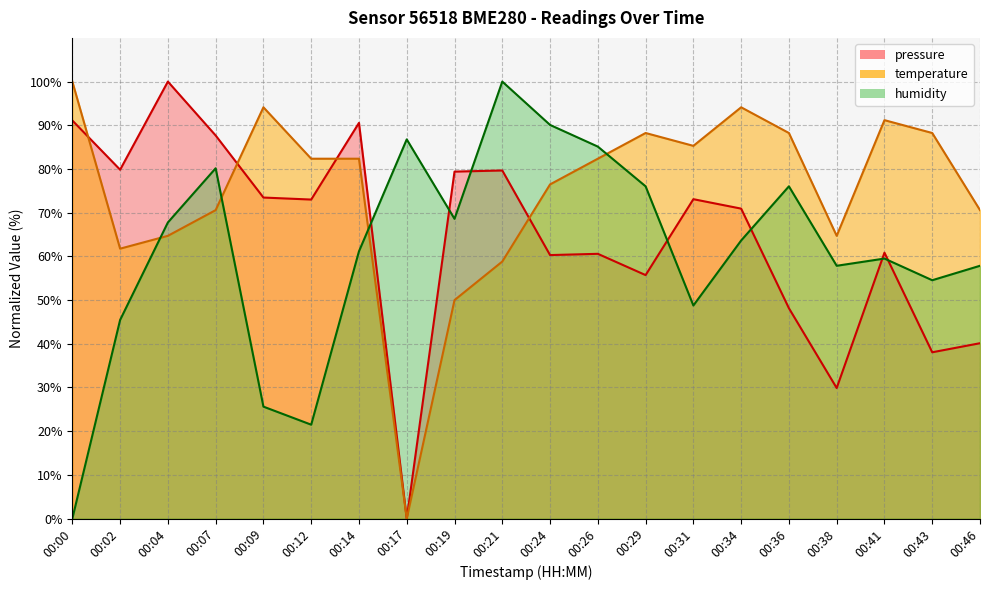

How many times do temperature and pressure cross each other?

4